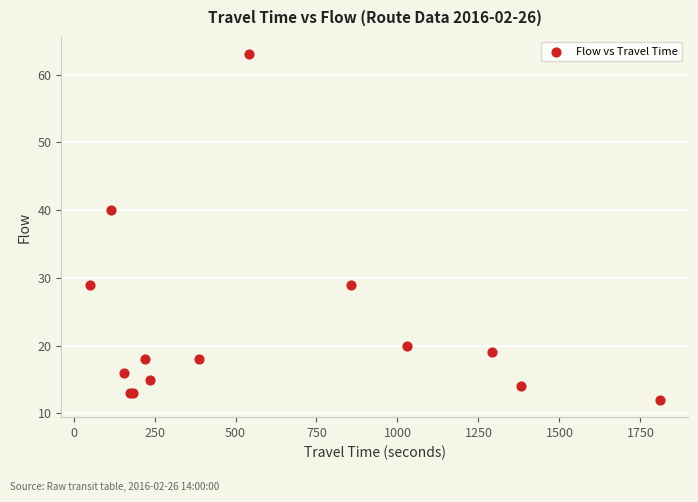

What Y value in the scatter plot is closest to 37?

40